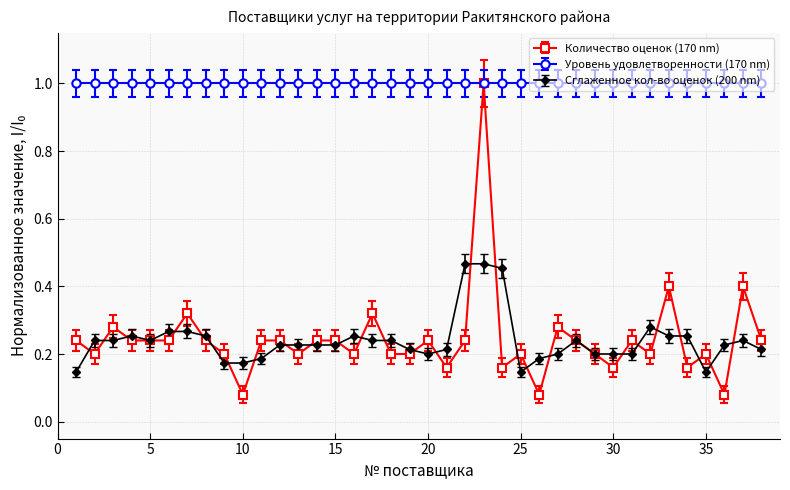

What is the maximum value for Количество оценок (170 nm)?

1.0